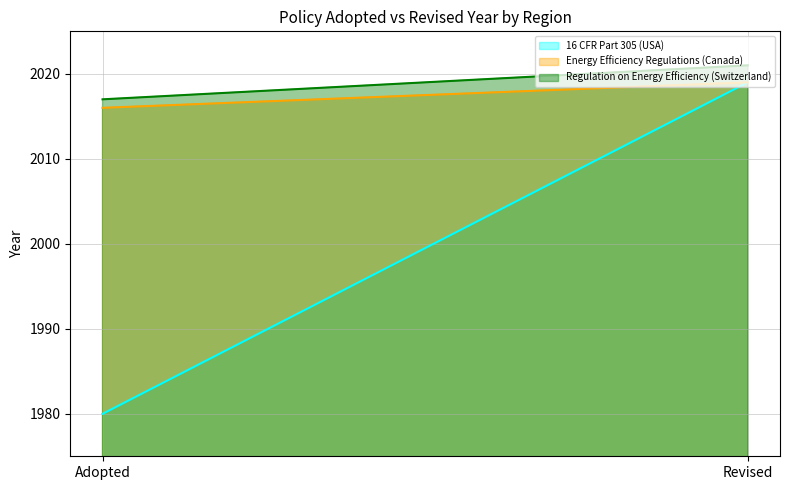

What is the smallest value displayed?

1980